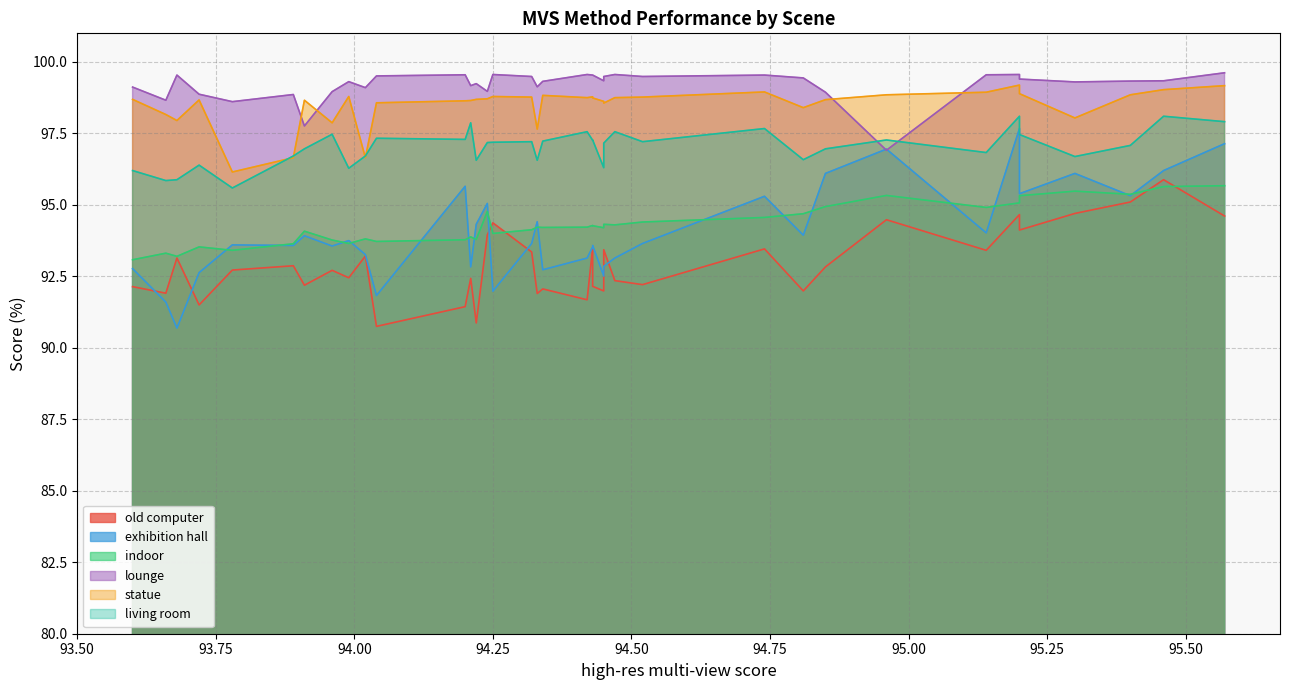

Reading right to left, transcribe all the data shown in this chart.

old computer: 93.6=92.1	93.66=91.9	93.68=93.1	93.72=91.5	93.78=92.7	93.89=92.9	93.91=92.2	93.96=92.7	93.99=92.5	94.02=93.2	94.04=90.8	94.2=91.4	94.21=92.4	94.22=90.9	94.24=94.0	94.25=94.4	94.32=93.3	94.33=91.9	94.34=92.1	94.42=91.7	94.43=93.5	94.43=92.2	94.45=92.0	94.45=93.4	94.47=92.3	94.52=92.2	94.74=93.5	94.81=92.0	94.85=92.8	94.96=94.5	95.14=93.4	95.2=94.1	95.2=94.7	95.3=94.7	95.4=95.1	95.46=95.9	95.57=94.6
exhibition hall: 93.6=92.8	93.66=91.6	93.68=90.7	93.72=92.6	93.78=93.6	93.89=93.6	93.91=93.9	93.96=93.6	93.99=93.8	94.02=93.3	94.04=91.8	94.2=95.7	94.21=92.8	94.22=94.3	94.24=95.0	94.25=92.0	94.32=93.7	94.33=94.4	94.34=92.7	94.42=93.1	94.43=93.5	94.43=93.6	94.45=92.5	94.45=92.8	94.47=93.1	94.52=93.7	94.74=95.3	94.81=93.9	94.85=96.1	94.96=97.0	95.14=94.0	95.2=95.4	95.2=97.7	95.3=96.1	95.4=95.3	95.46=96.2	95.57=97.1
indoor: 93.6=93.1	93.66=93.3	93.68=93.2	93.72=93.5	93.78=93.4	93.89=93.6	93.91=94.1	93.96=93.8	93.99=93.7	94.02=93.8	94.04=93.7	94.2=93.8	94.21=93.9	94.22=93.8	94.24=94.8	94.25=94.0	94.32=94.1	94.33=94.2	94.34=94.2	94.42=94.2	94.43=94.3	94.43=94.3	94.45=94.2	94.45=94.3	94.47=94.3	94.52=94.4	94.74=94.6	94.81=94.7	94.85=94.9	94.96=95.3	95.14=94.9	95.2=95.3	95.2=95.1	95.3=95.5	95.4=95.4	95.46=95.6	95.57=95.7
lounge: 93.6=99.1	93.66=98.7	93.68=99.5	93.72=98.9	93.78=98.6	93.89=98.9	93.91=97.8	93.96=99.0	93.99=99.3	94.02=99.1	94.04=99.5	94.2=99.5	94.21=99.2	94.22=99.2	94.24=99.0	94.25=99.6	94.32=99.5	94.33=99.1	94.34=99.3	94.42=99.6	94.43=99.5	94.43=99.5	94.45=99.3	94.45=99.5	94.47=99.6	94.52=99.5	94.74=99.5	94.81=99.4	94.85=98.9	94.96=96.9	95.14=99.5	95.2=99.4	95.2=99.6	95.3=99.3	95.4=99.3	95.46=99.3	95.57=99.6
statue: 93.6=98.7	93.66=98.2	93.68=98.0	93.72=98.7	93.78=96.2	93.89=96.7	93.91=98.7	93.96=97.9	93.99=98.8	94.02=96.7	94.04=98.6	94.2=98.6	94.21=98.7	94.22=98.7	94.24=98.7	94.25=98.8	94.32=98.8	94.33=97.7	94.34=98.8	94.42=98.8	94.43=98.8	94.43=98.7	94.45=98.6	94.45=98.6	94.47=98.8	94.52=98.8	94.74=99.0	94.81=98.4	94.85=98.7	94.96=98.8	95.14=98.9	95.2=98.9	95.2=99.2	95.3=98.0	95.4=98.8	95.46=99.0	95.57=99.2
living room: 93.6=96.2	93.66=95.8	93.68=95.9	93.72=96.4	93.78=95.6	93.89=96.7	93.91=97.0	93.96=97.5	93.99=96.3	94.02=96.7	94.04=97.3	94.2=97.3	94.21=97.9	94.22=96.6	94.24=97.2	94.25=97.2	94.32=97.2	94.33=96.6	94.34=97.2	94.42=97.6	94.43=97.3	94.43=97.3	94.45=96.3	94.45=97.2	94.47=97.6	94.52=97.2	94.74=97.7	94.81=96.6	94.85=97.0	94.96=97.3	95.14=96.8	95.2=97.5	95.2=98.1	95.3=96.7	95.4=97.1	95.46=98.1	95.57=97.9